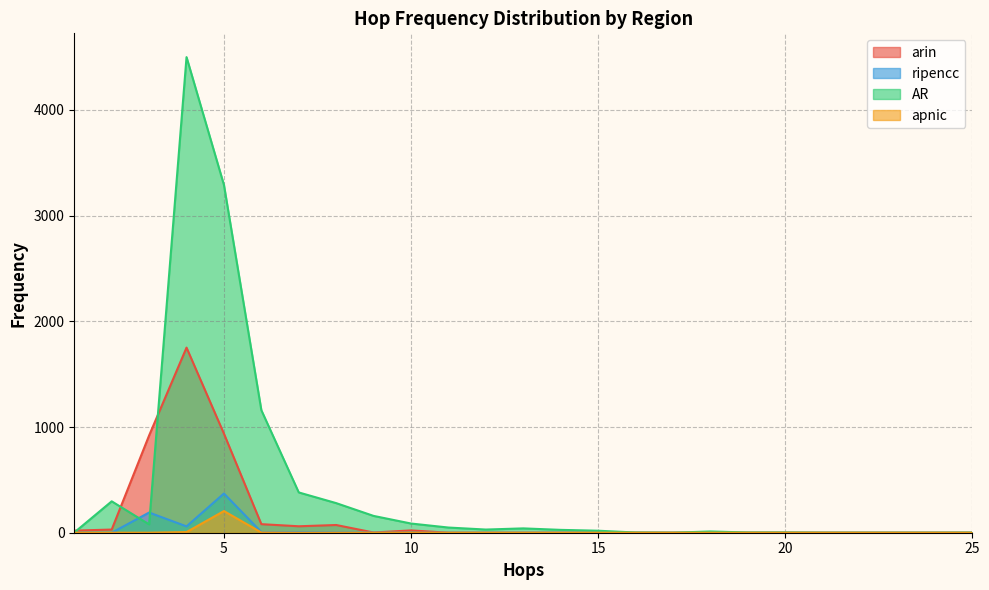

True or false: ripencc and apnic cross at least once.

False